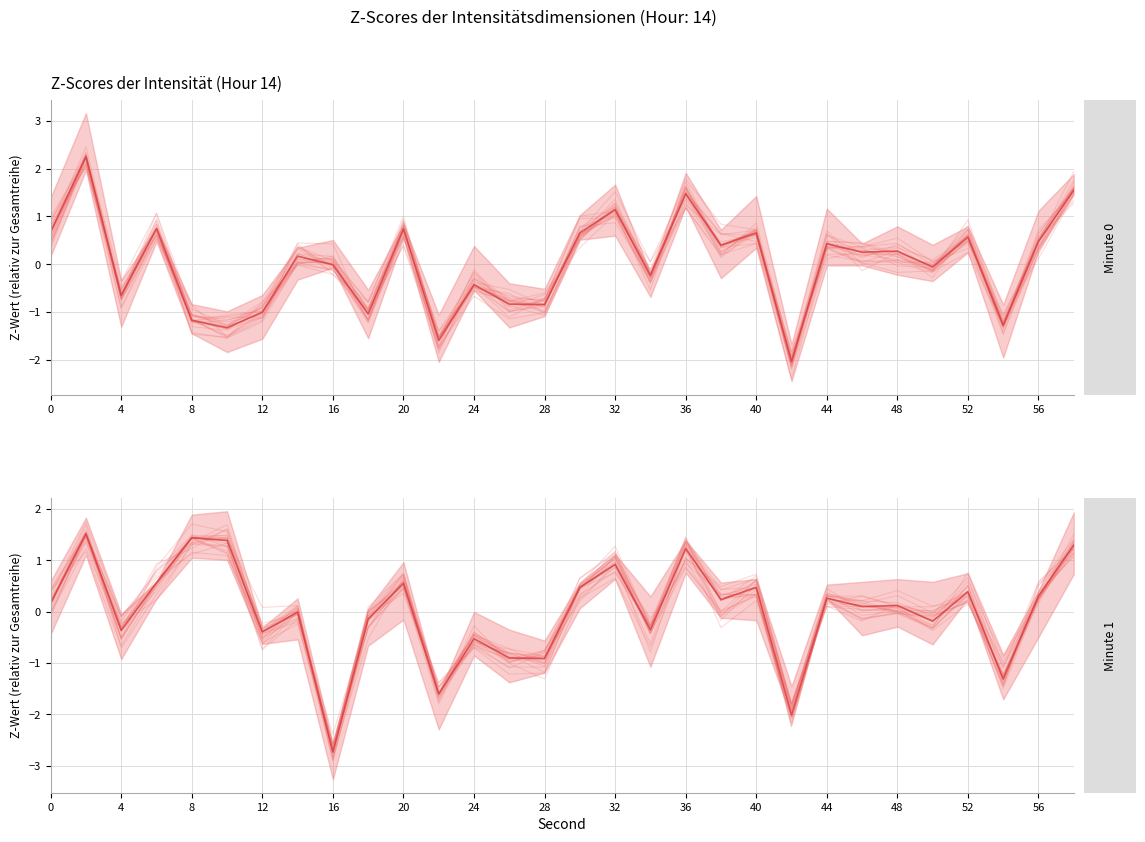

Is this an area chart (filled region under the line)?

No